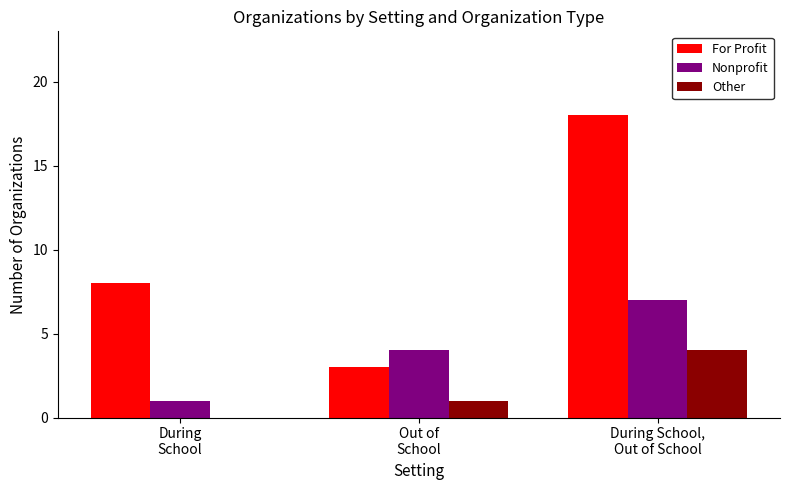

What are all the series names shown in the legend?

For Profit, Nonprofit, Other